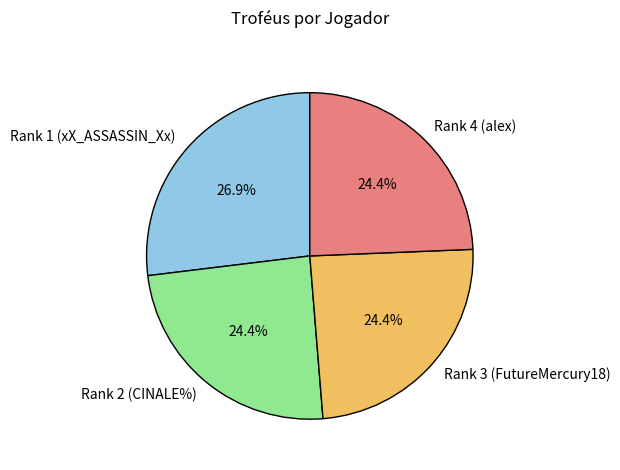

What is the ratio of the value at Rank 1 (xX_ASSASSIN_Xx) to the value at Rank 4 (alex)?

1.1